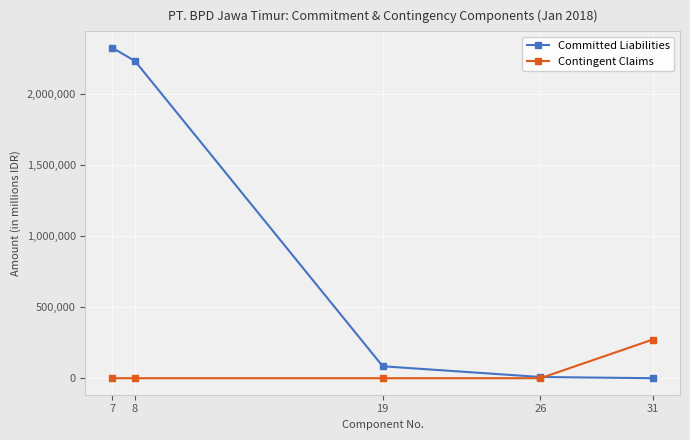

How many series are shown in this chart?

2